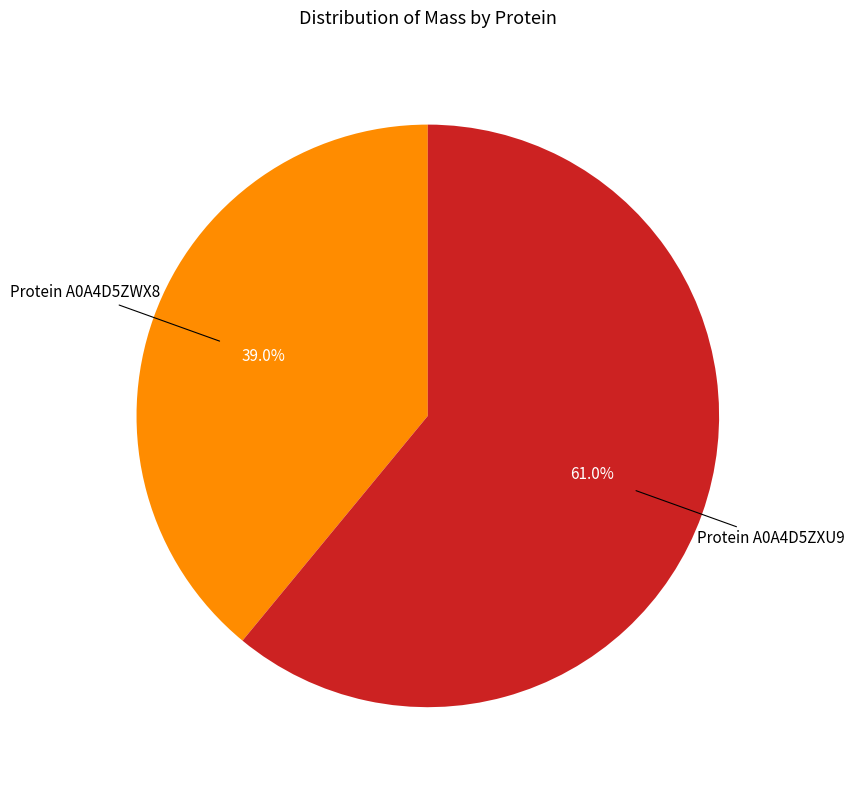

Does any single category account for the majority?

Yes